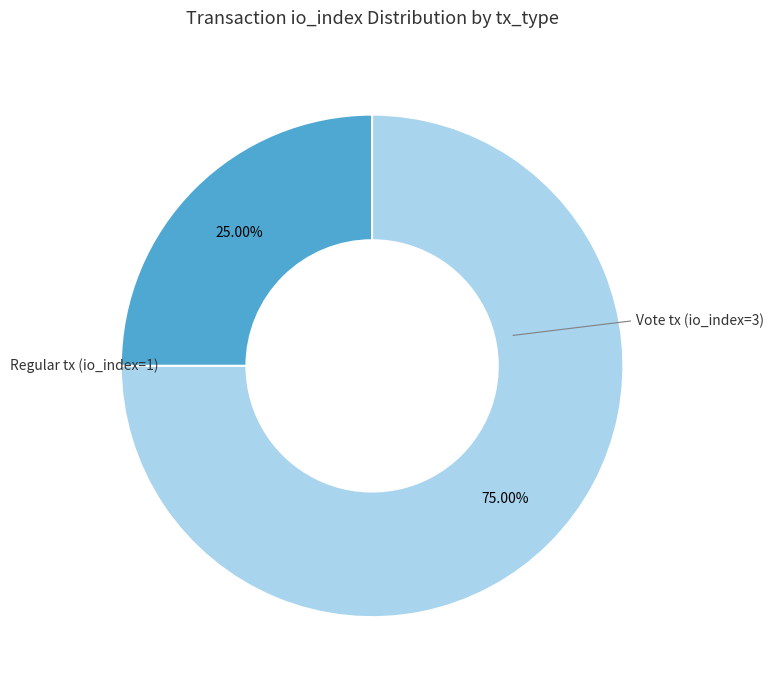

Does any single category account for the majority?

Yes